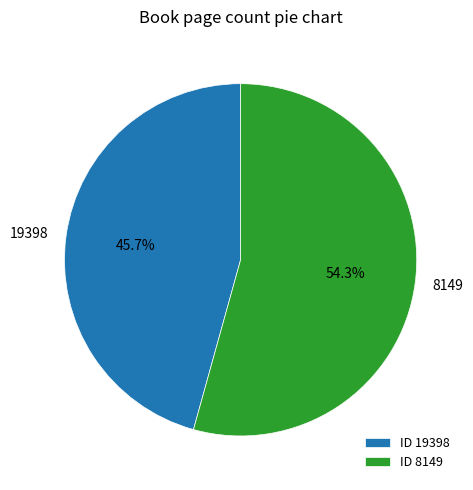

To the nearest percent, what is the difference between the largest and smallest slice percentages?

9%